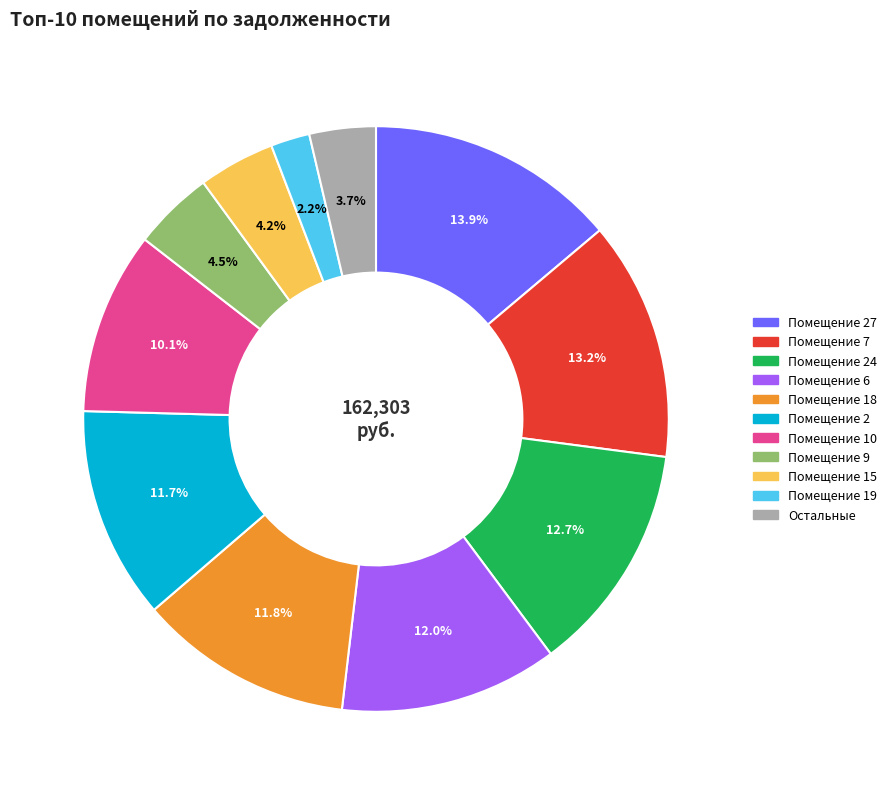

How many slices are in this pie chart?

11